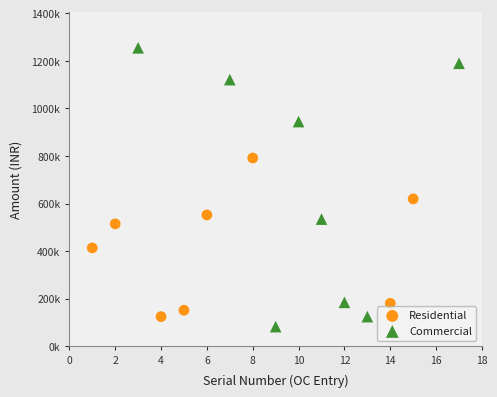

Which series has the largest Y range (max minus min)?

Commercial